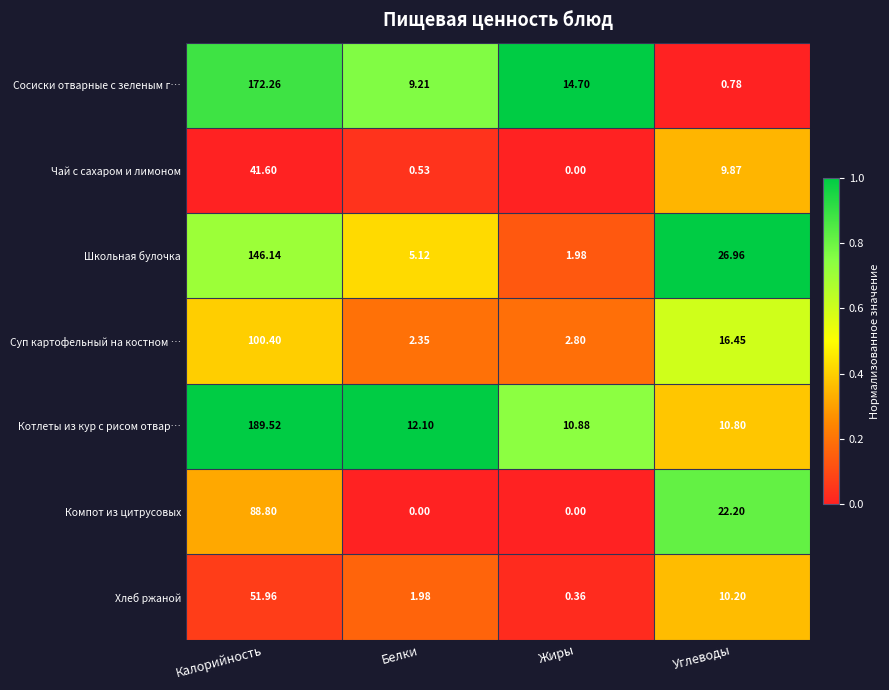

Which series has the largest range (max minus min)?

Котлеты из кур с рисом отвар…